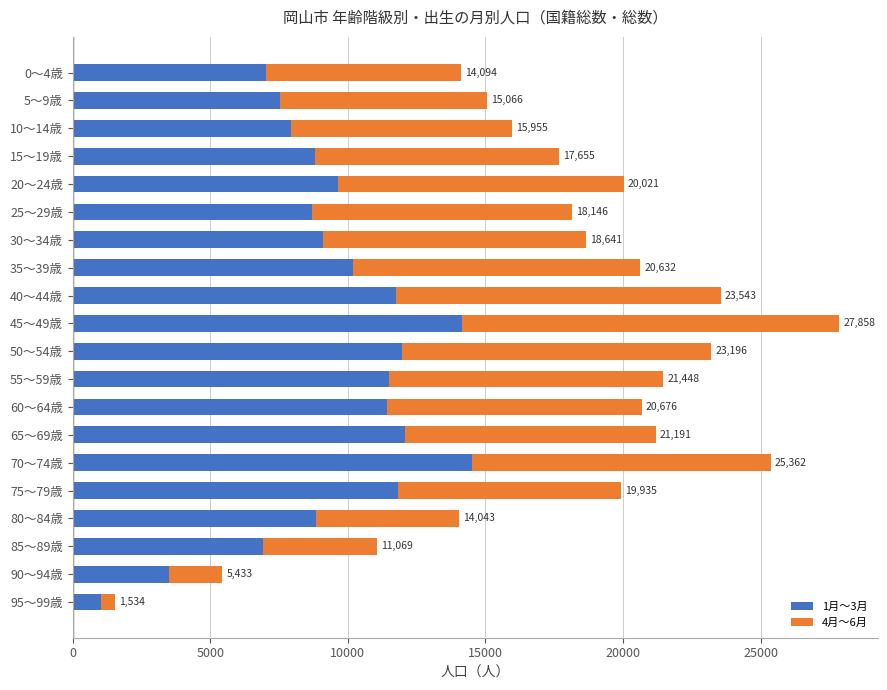

What is the average value of the 4月～6月 series?

8358